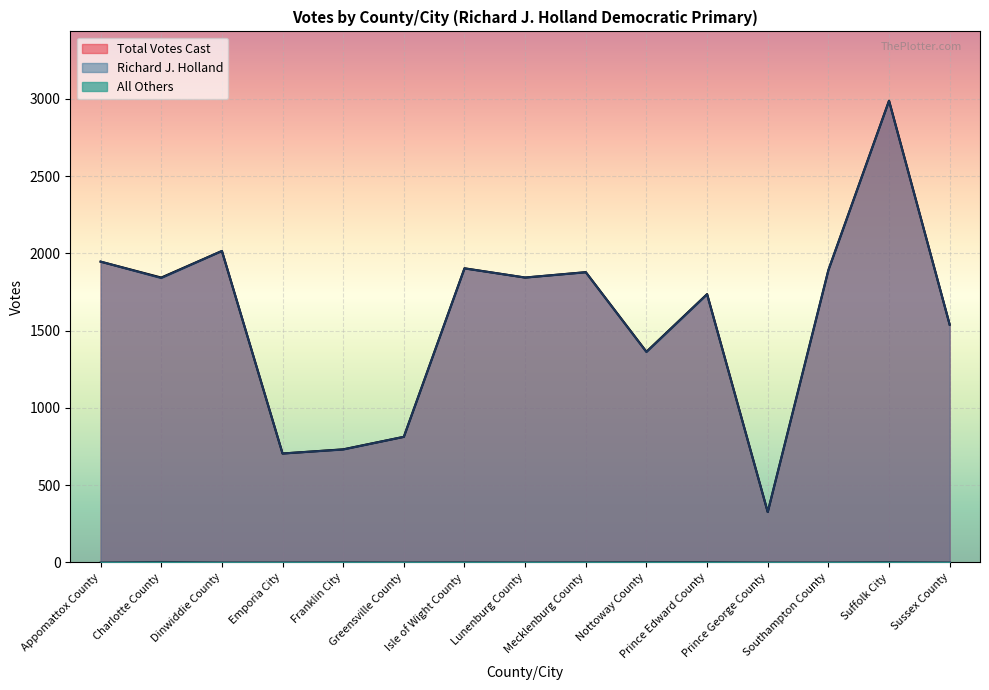

What is the total value across all series at Sussex County?

3078